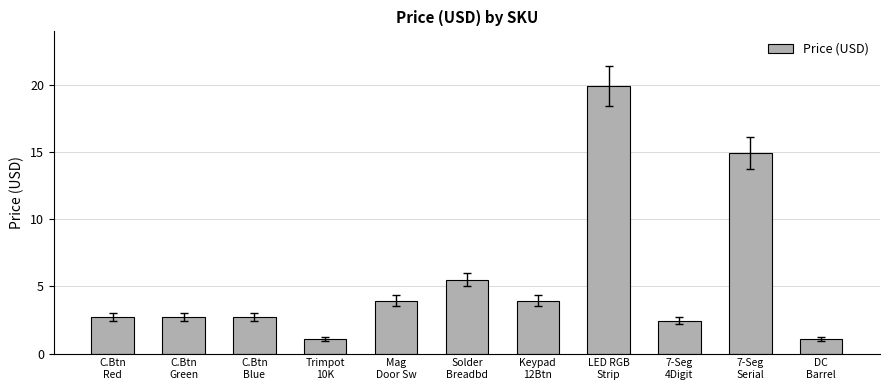

What is the minimum value shown in the chart?

1.1